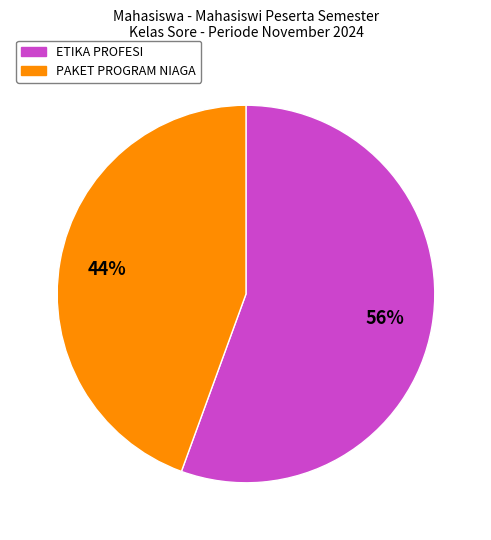

Is it true that ETIKA PROFESI is 56% of the pie?

True